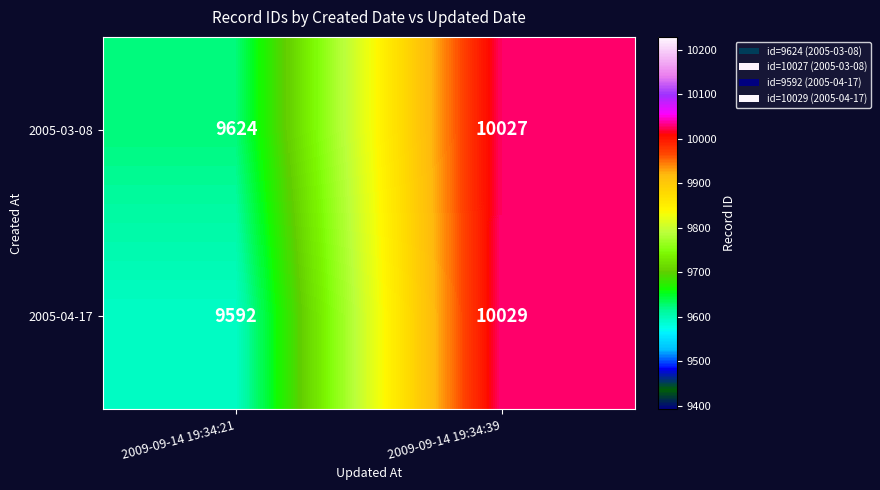

What is the smallest value displayed?

9592